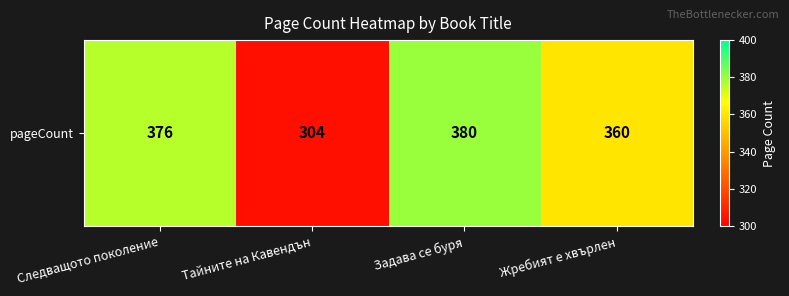

How many values are below 376?

2